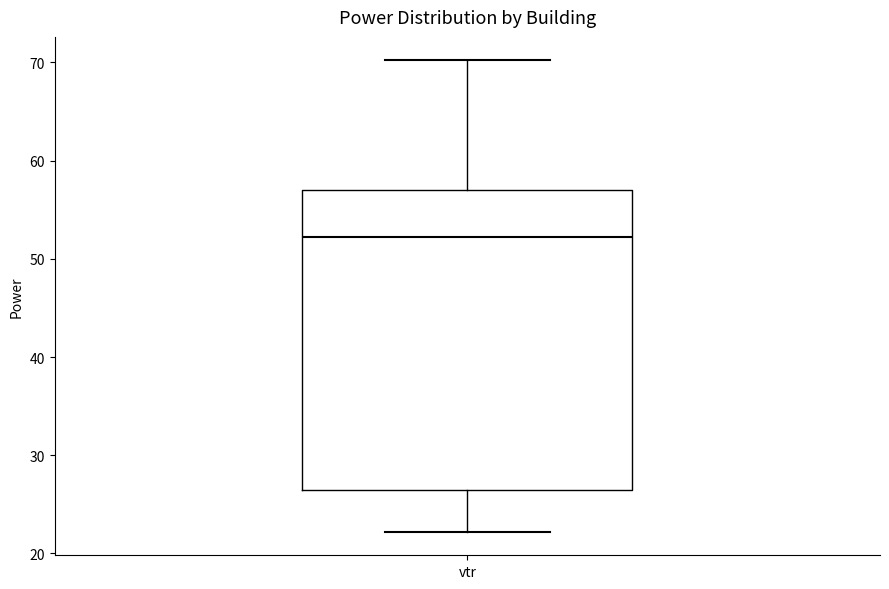

Transcribe this box plot: give where the median line is, the range the box spans, and where the two whiskers end, as read against the y-axis. The values are not printed on the chart, so give them approximately, as read against the axis.

median 52, box 26 to 57, whiskers 22 to 70